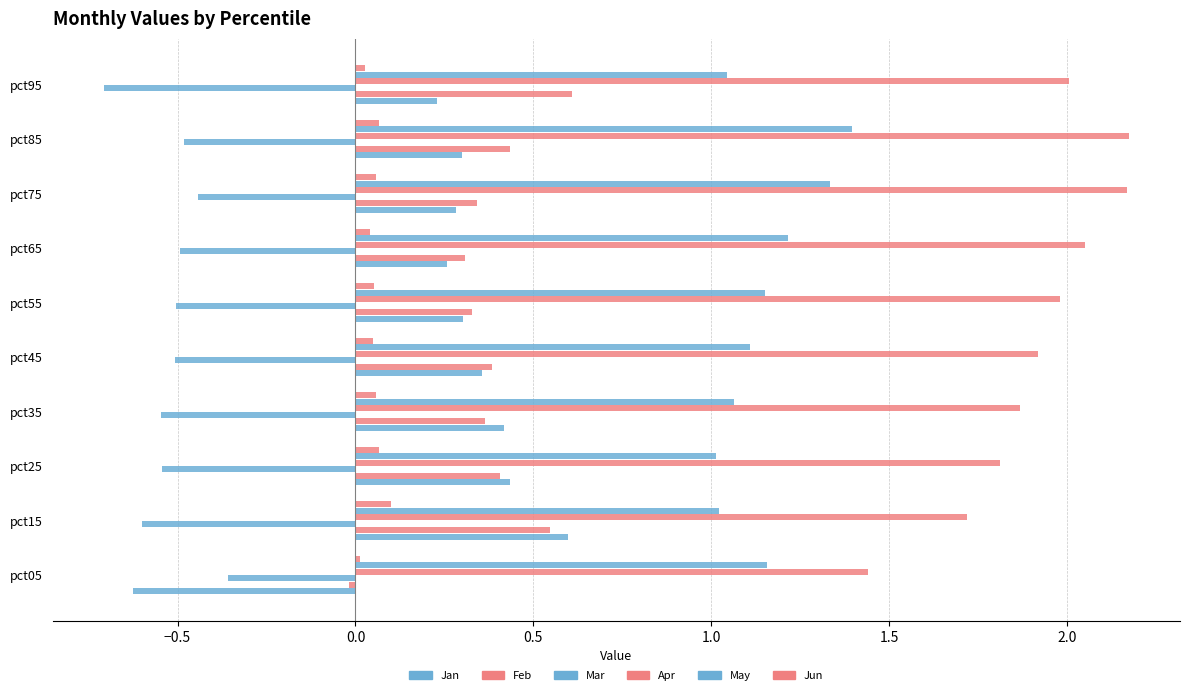

Count the number of categories in the chart.

10